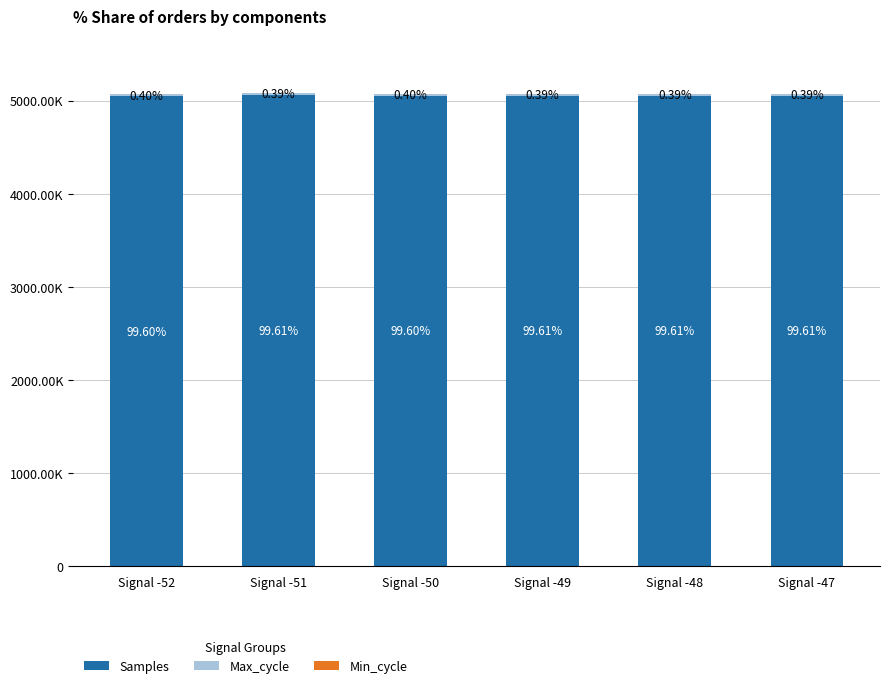

Are the bars horizontal?

No